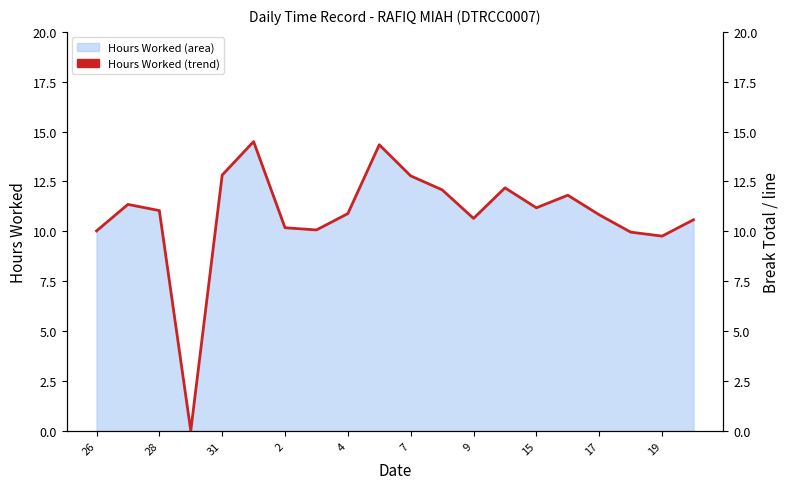

Reading left to right, transcribe all the data shown in this chart.

10.0	11.3	11.0	0.0	12.8	14.5	10.2	10.1	10.9	14.3	12.8	12.1	10.7	12.2	11.2	11.8	10.8	10.0	9.8	10.6